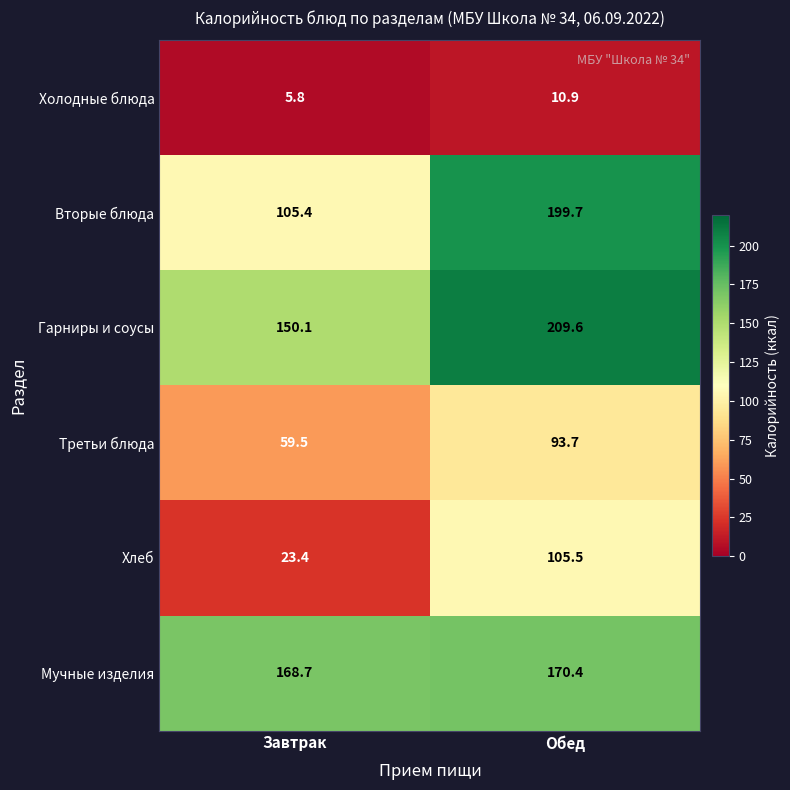

The Холодные блюда series shows 5.8 at Завтрак. True or false?

True